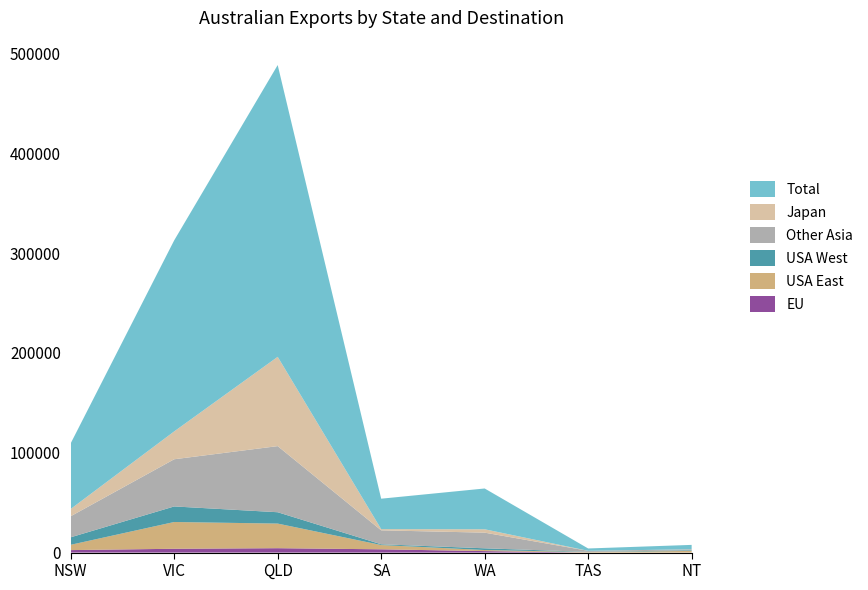

Reading right to left, transcribe all the data shown in this chart.

EU: 0	0	1489	3278	4395	3822	2491
USA East: 1689	474	1081	4279	24655	26812	5321
USA West: 645	227	1720	763	11370	15588	7506
Other Asia: 899	1064	15676	13965	66229	47266	21104
Japan: 94	14	3382	1203	89440	27902	7293
Total: 4382	2341	40863	30494	292269	191405	65768